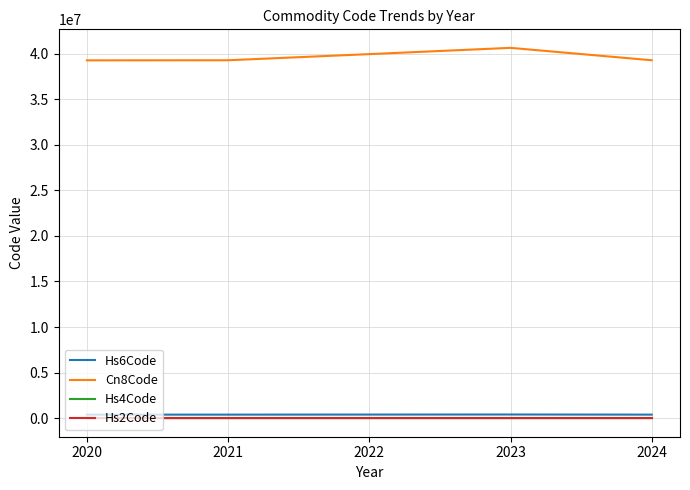

Which series has the widest spread of values?

Cn8Code